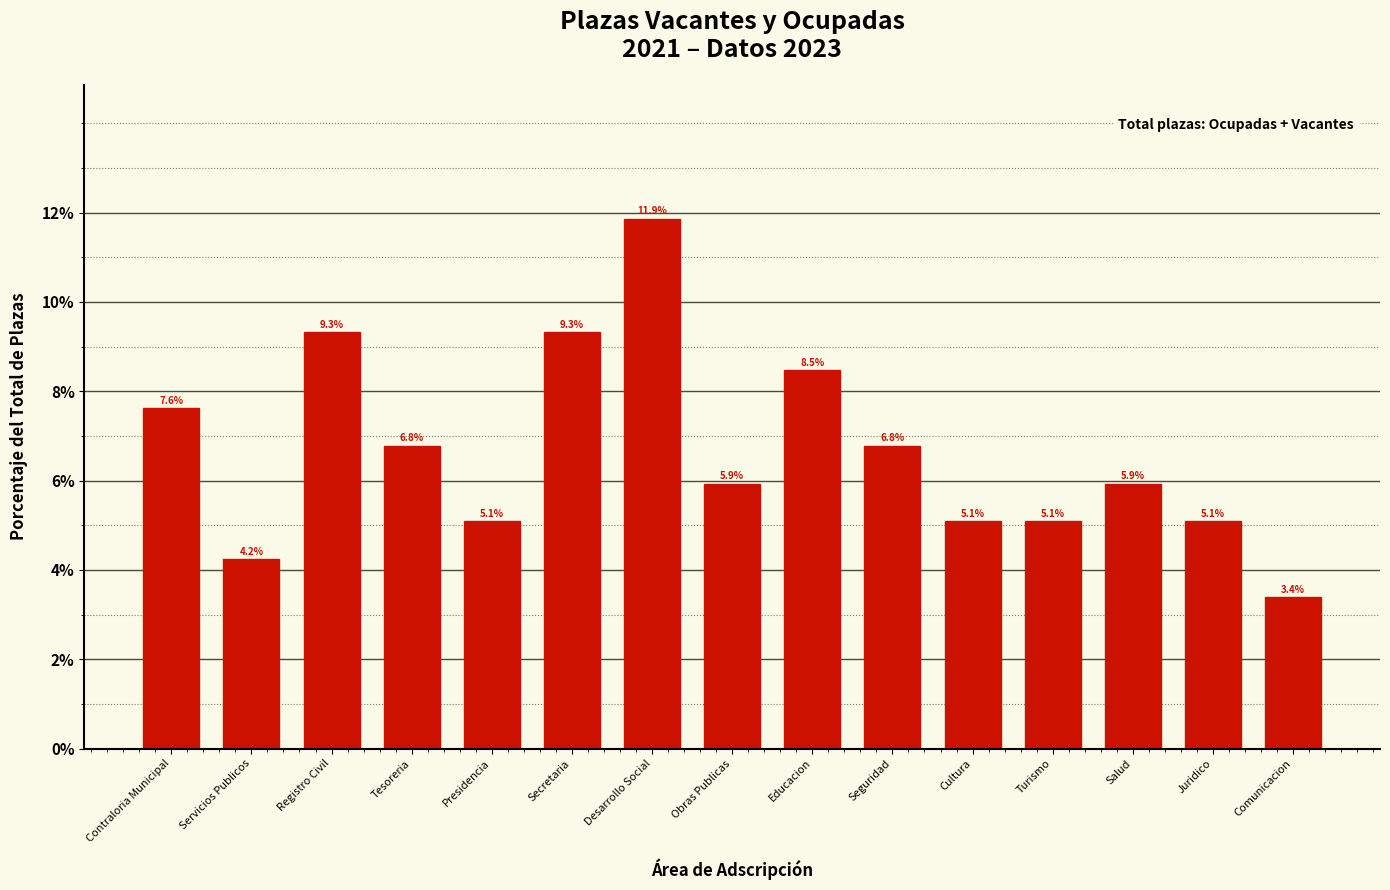

Reading right to left, extract all data points from this chart.

3.4	5.1	5.9	5.1	5.1	6.8	8.5	5.9	11.9	9.3	5.1	6.8	9.3	4.2	7.6